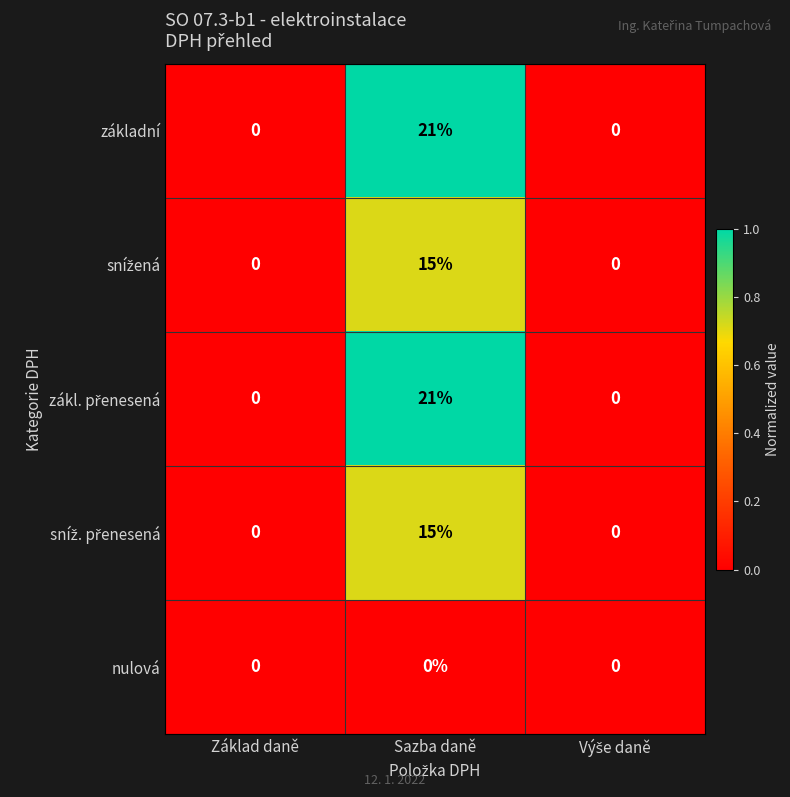

At which category is the sum across all series the highest?

Sazba daně